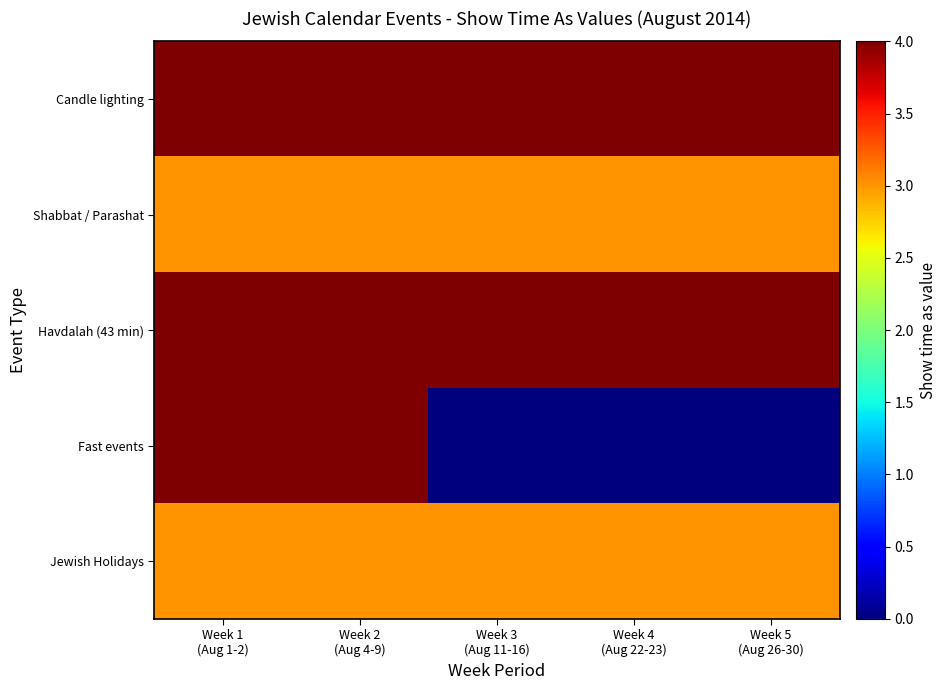

Reading left to right, extract all data points from this chart.

Candle lighting: Week 1
(Aug 1-2)=4	Week 2
(Aug 4-9)=4	Week 3
(Aug 11-16)=4	Week 4
(Aug 22-23)=4	Week 5
(Aug 26-30)=4
Shabbat / Parashat: Week 1
(Aug 1-2)=3	Week 2
(Aug 4-9)=3	Week 3
(Aug 11-16)=3	Week 4
(Aug 22-23)=3	Week 5
(Aug 26-30)=3
Havdalah (43 min): Week 1
(Aug 1-2)=4	Week 2
(Aug 4-9)=4	Week 3
(Aug 11-16)=4	Week 4
(Aug 22-23)=4	Week 5
(Aug 26-30)=4
Fast events: Week 1
(Aug 1-2)=4	Week 2
(Aug 4-9)=4	Week 3
(Aug 11-16)=0	Week 4
(Aug 22-23)=0	Week 5
(Aug 26-30)=0
Jewish Holidays: Week 1
(Aug 1-2)=3	Week 2
(Aug 4-9)=3	Week 3
(Aug 11-16)=3	Week 4
(Aug 22-23)=3	Week 5
(Aug 26-30)=3